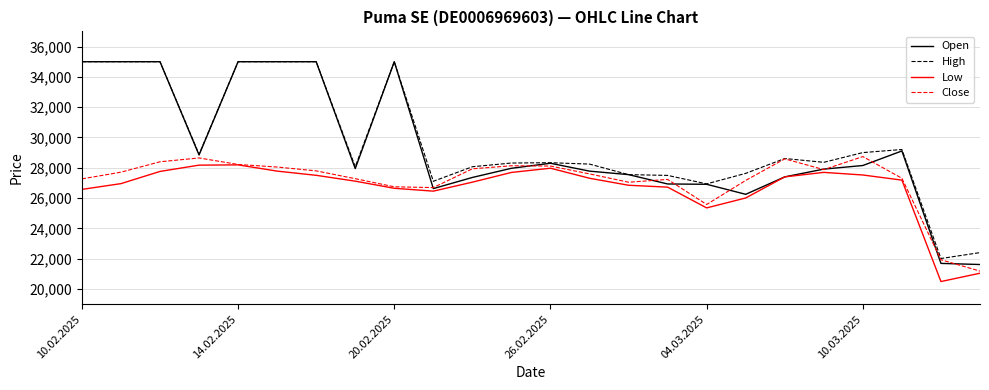

What are all the series names shown in the legend?

Open, High, Low, Close